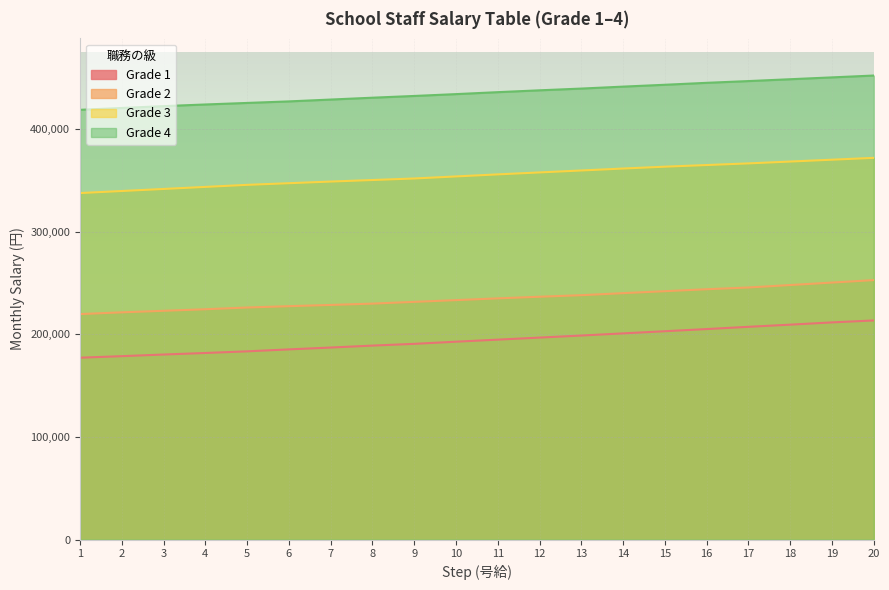

Which category has the lowest value across all series?

1